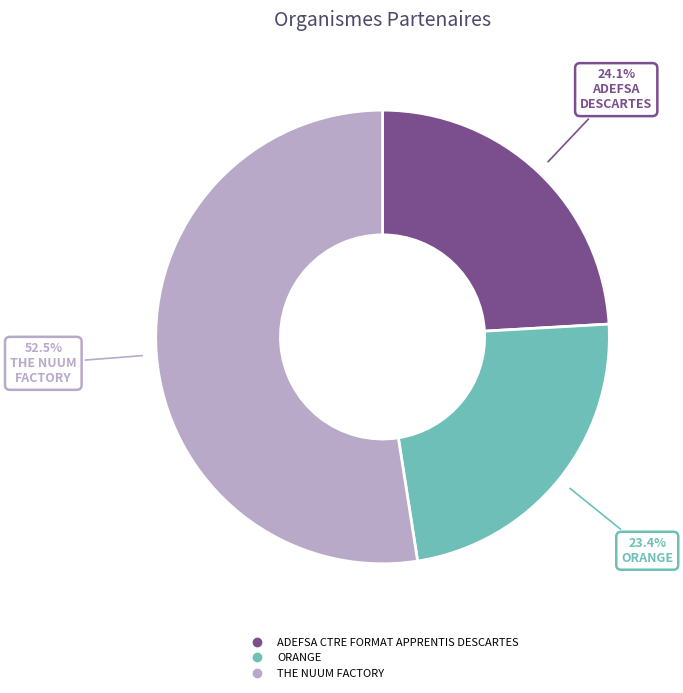

To the nearest percent, what portion does ORANGE represent?

23%